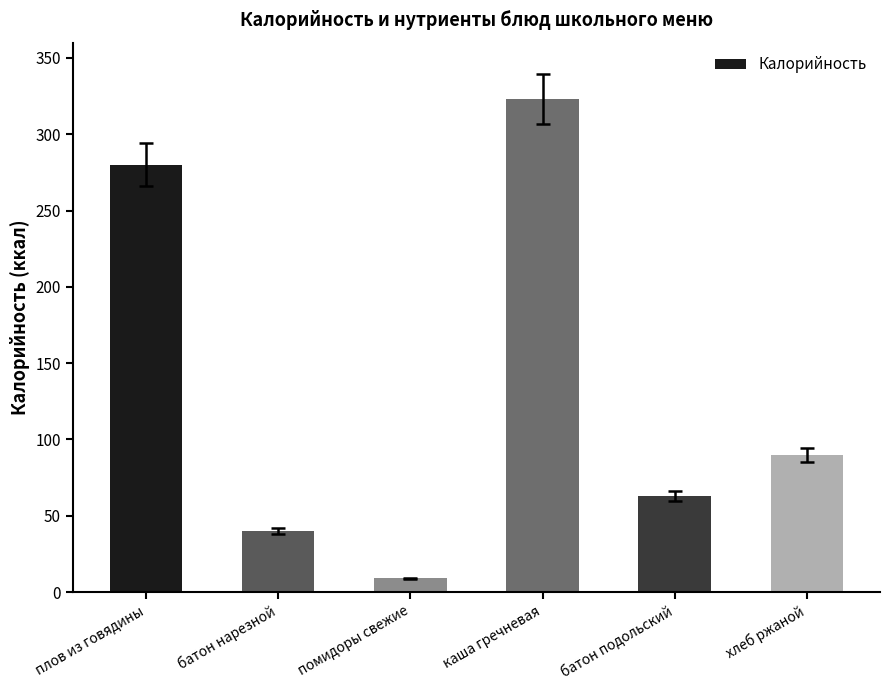

Rank the categories by value from highest to lowest.

каша гречневая, плов из говядины, хлеб ржаной, батон подольский, батон нарезной, помидоры свежие